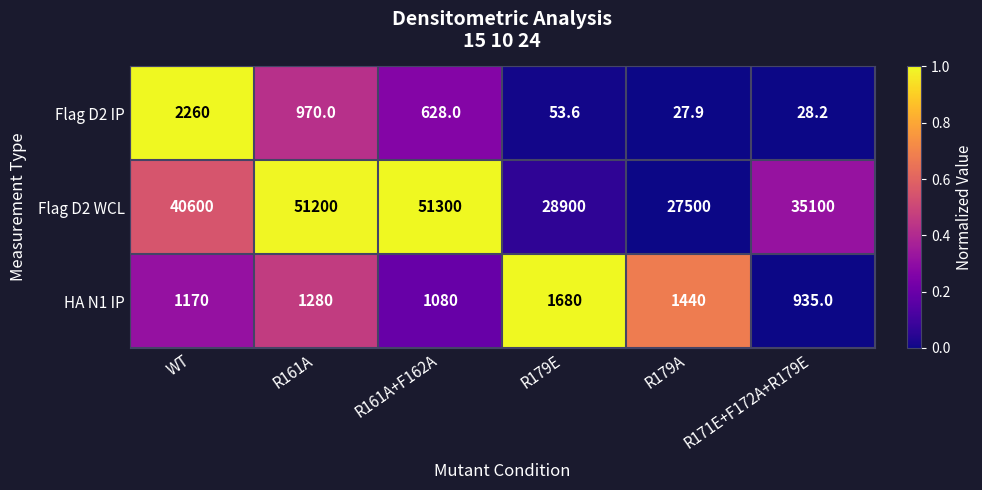

Which series has the largest total across all categories?

Flag D2 WCL